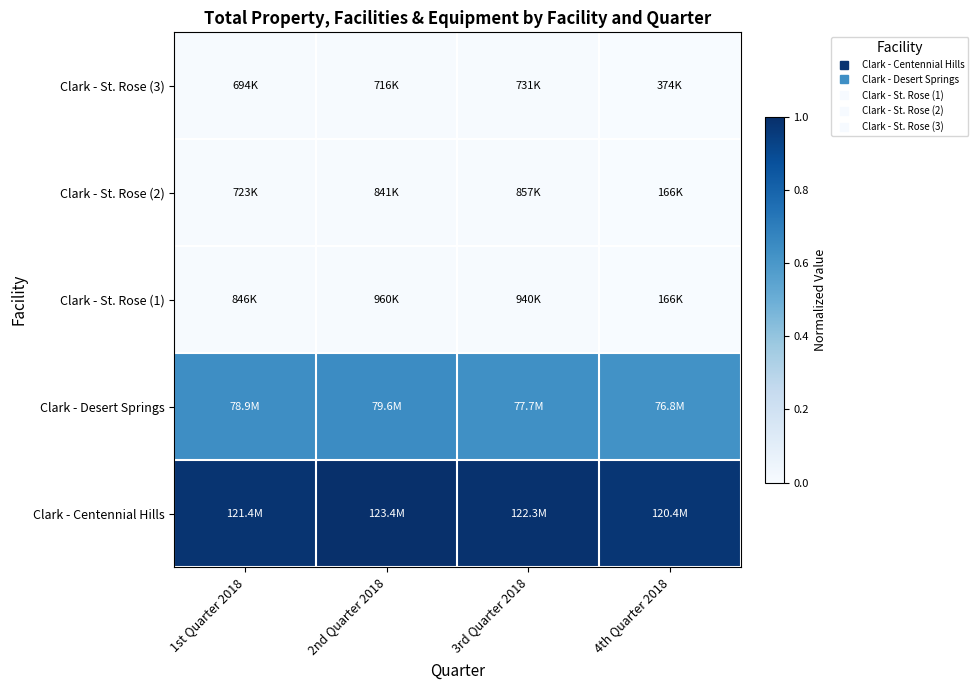

Rank the series by their maximum value, from highest to lowest.

Clark - Centennial Hills, Clark - Desert Springs, Clark - St. Rose (1), Clark - St. Rose (2), Clark - St. Rose (3)